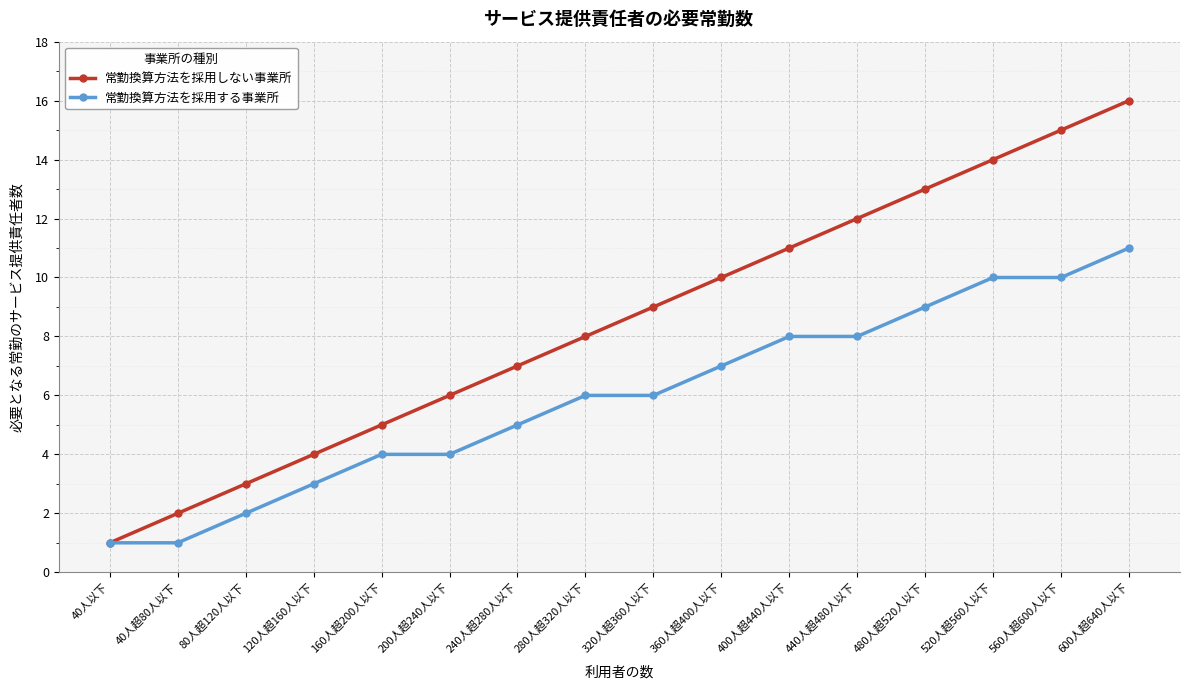

Reading left to right, what are all the values shown in this chart?

常勤換算方法を採用しない事業所: 1	2	3	4	5	6	7	8	9	10	11	12	13	14	15	16
常勤換算方法を採用する事業所: 1	1	2	3	4	4	5	6	6	7	8	8	9	10	10	11